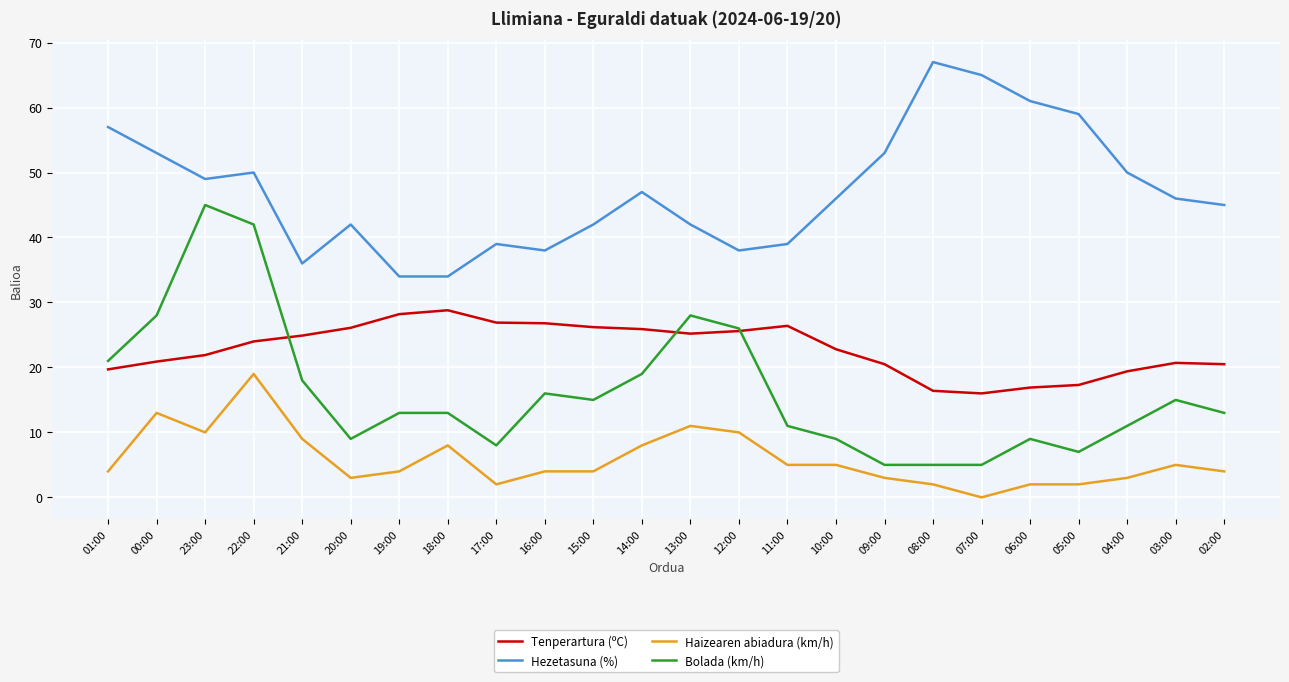

List the series in order of their peak value, lowest first.

Haizearen abiadura (km/h), Tenperartura (ºC), Bolada (km/h), Hezetasuna (%)